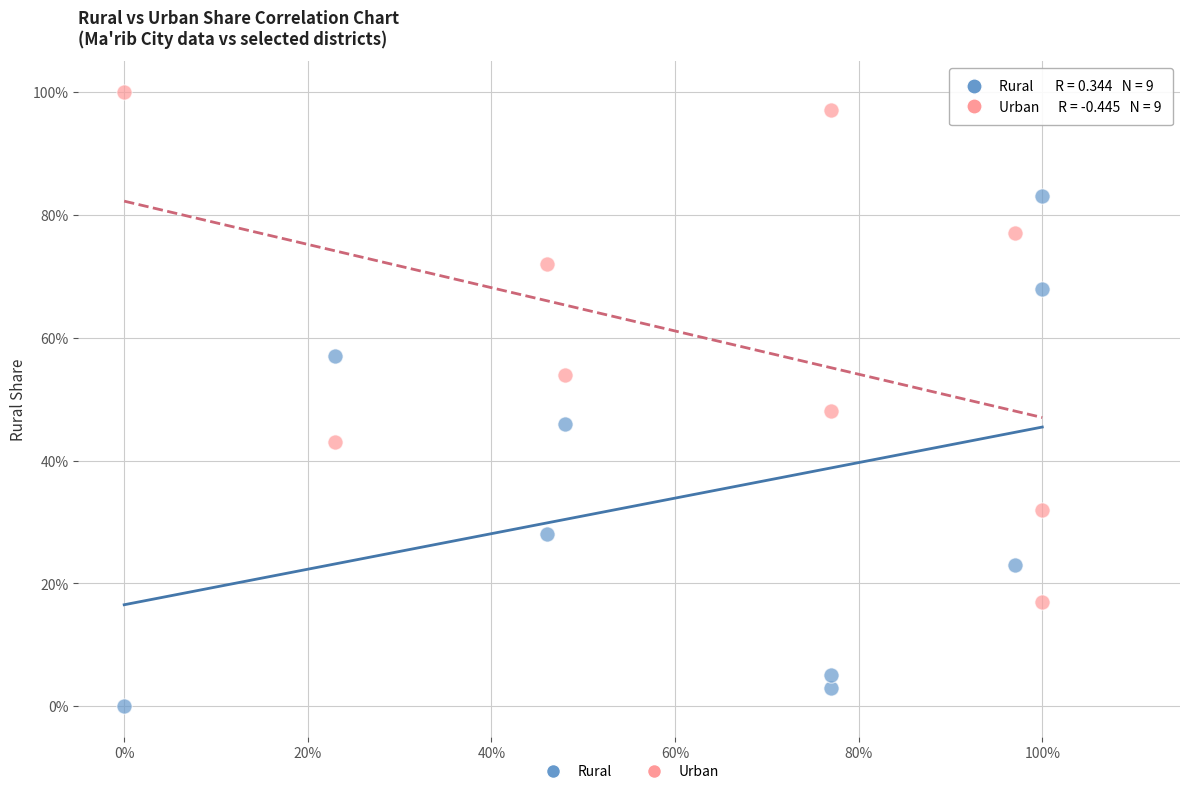

What are all the series names shown in the legend?

Rural, Urban